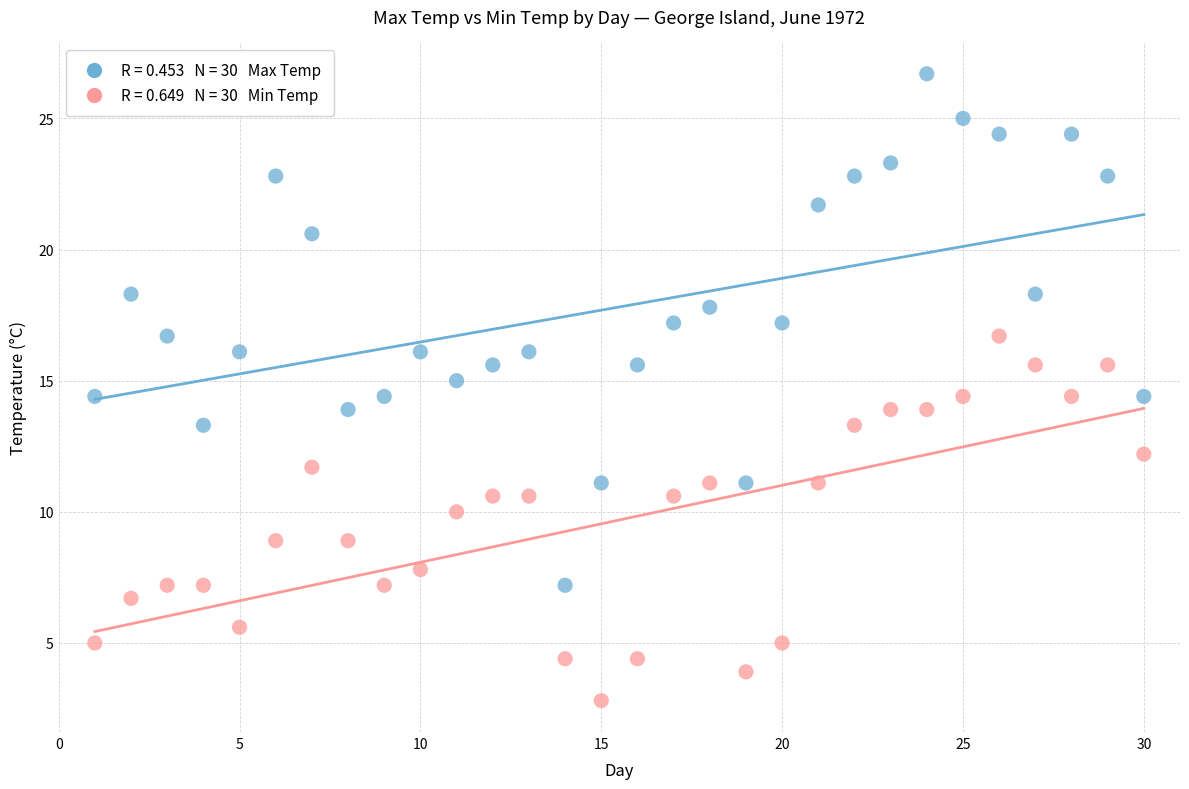

Across all data points, what is the range of Y values (max minus min)?

23.9